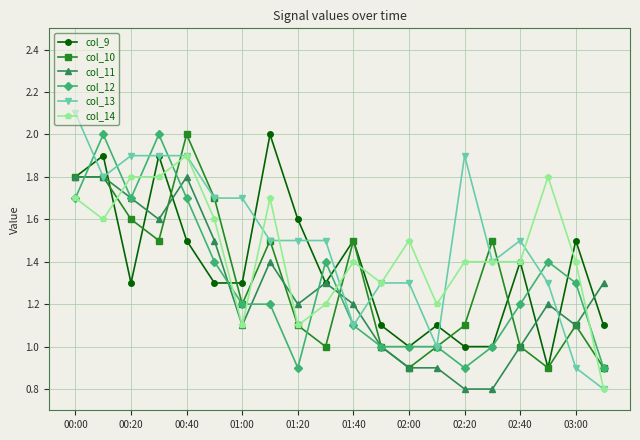

Which series has the widest spread of values?

col_13